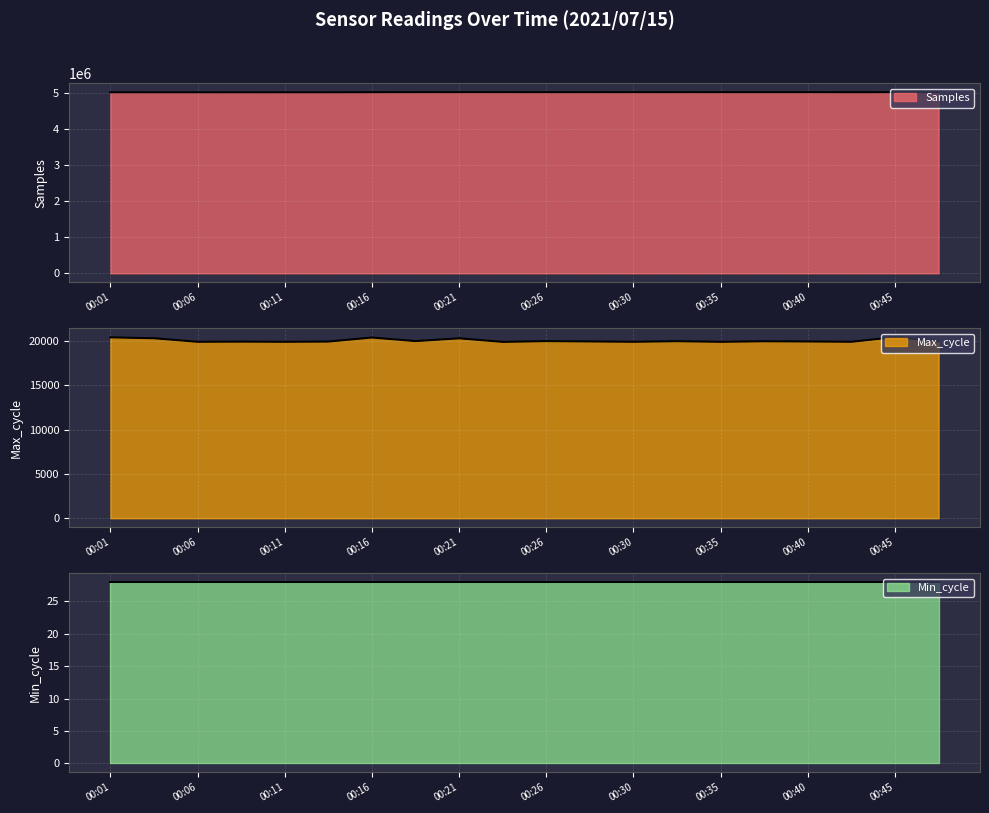

Which series has the largest total across all categories?

Samples